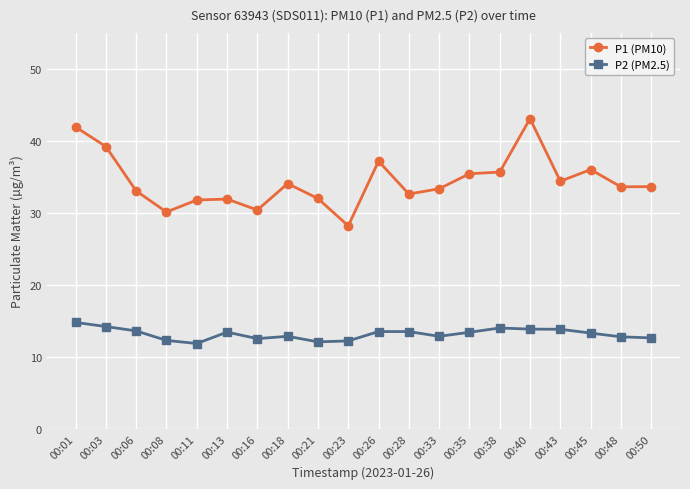

The P1 (PM10) series shows 30.1 at 00:08. True or false?

True